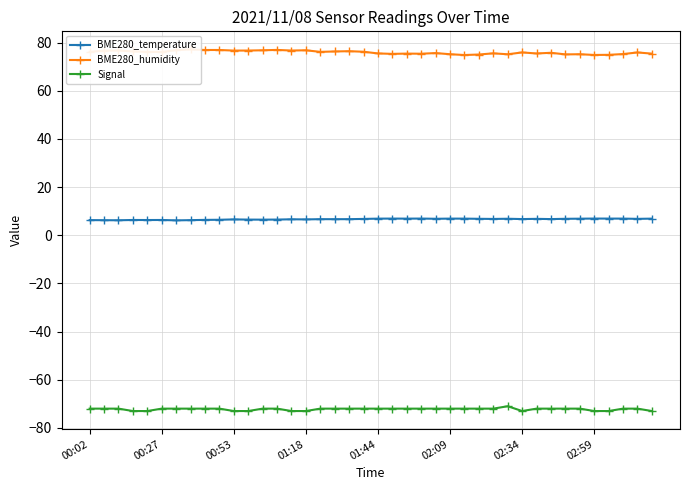

Reading right to left, list all the values displayed in this chart.

BME280_temperature: 6.9	6.8	6.9	6.9	7.0	6.9	6.8	6.7	6.8	6.7	6.9	6.8	6.8	6.9	6.9	6.9	7.0	6.9	6.9	6.9	6.8	6.7	6.7	6.7	6.6	6.7	6.5	6.5	6.5	6.6	6.5	6.4	6.3	6.2	6.4	6.3	6.4	6.2	6.3	6.3
BME280_humidity: 75.5	76.0	75.3	75.0	74.9	75.2	75.1	75.8	75.5	76.0	75.2	75.6	75.1	74.9	75.2	75.7	75.4	75.5	75.4	75.5	76.2	76.5	76.4	76.2	76.8	76.7	77.0	76.8	76.7	76.7	77.0	77.0	77.2	76.9	76.1	76.2	76.4	76.8	76.7	76.2
Signal: -73.0	-72.0	-72.0	-73.0	-73.0	-72.0	-72.0	-72.0	-72.0	-73.0	-71.0	-72.0	-72.0	-72.0	-72.0	-72.0	-72.0	-72.0	-72.0	-72.0	-72.0	-72.0	-72.0	-72.0	-73.0	-73.0	-72.0	-72.0	-73.0	-73.0	-72.0	-72.0	-72.0	-72.0	-72.0	-73.0	-73.0	-72.0	-72.0	-72.0